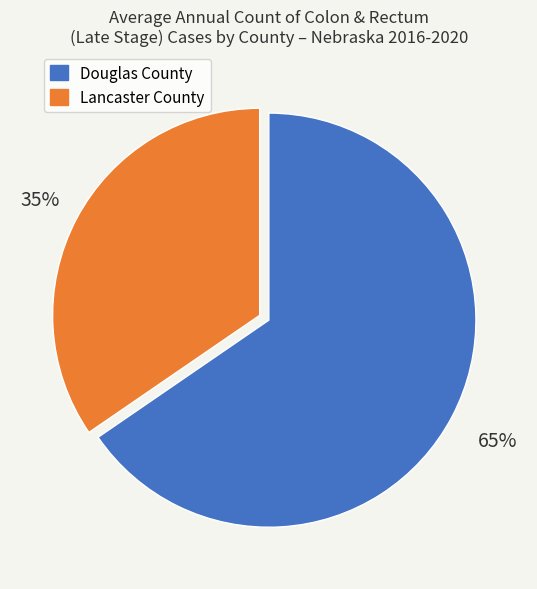

To the nearest percent, what is the average slice percentage?

50%